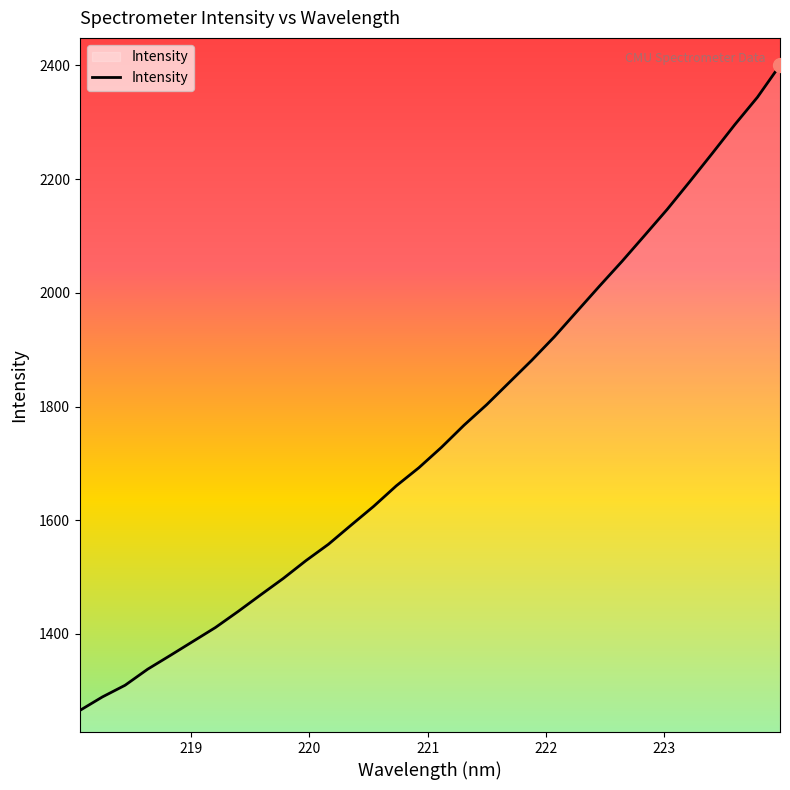

What is the difference between the maximum and minimum values?

1135.1